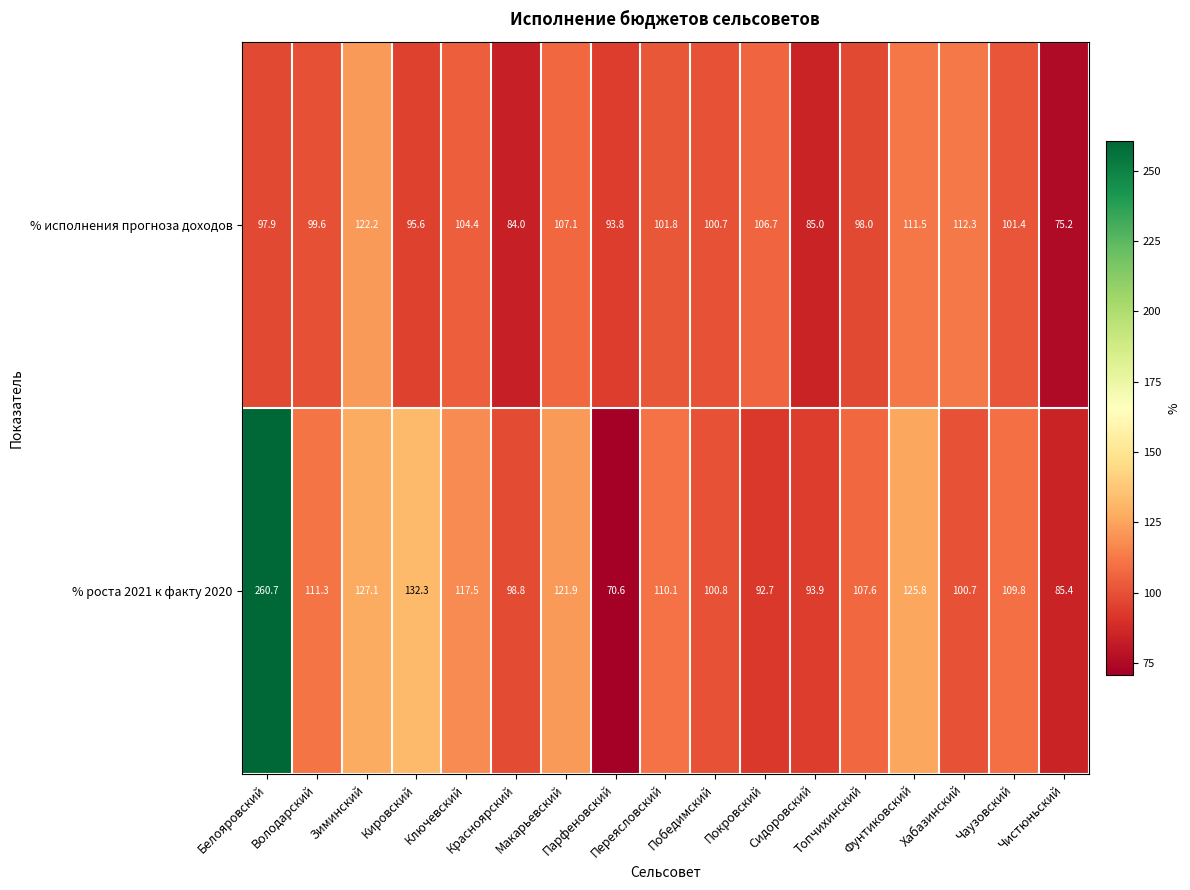

How many categories are shown in the chart?

17